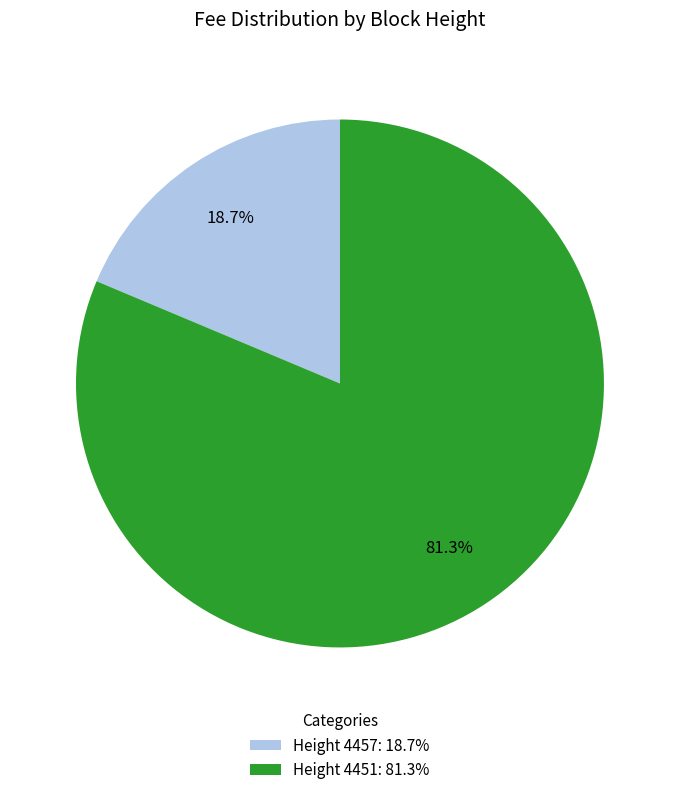

Is the sum of Height 4451: 81.3% and Height 4457: 18.7% greater than half?

Yes